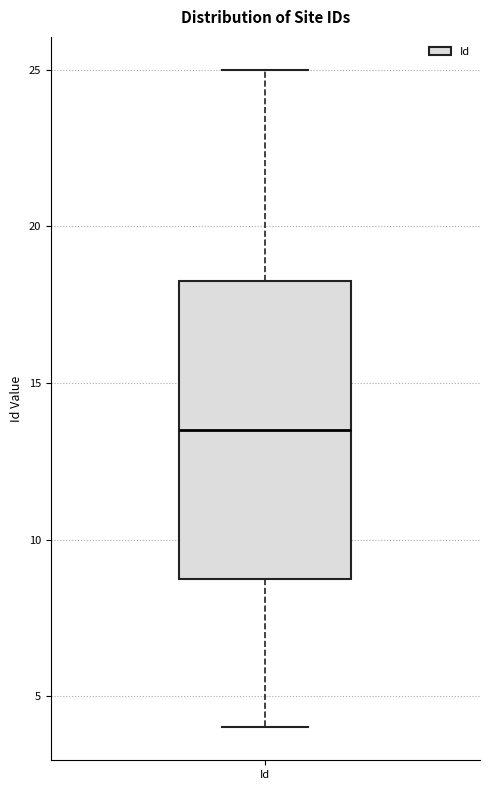

Read this box plot against the y-axis: the position of the median line, the range covered by the box, and the ends of both whiskers. The values are not printed on the chart, so give them approximately, as read against the axis.

median 13.5, box 9.0 to 18.5, whiskers 4.0 to 25.0